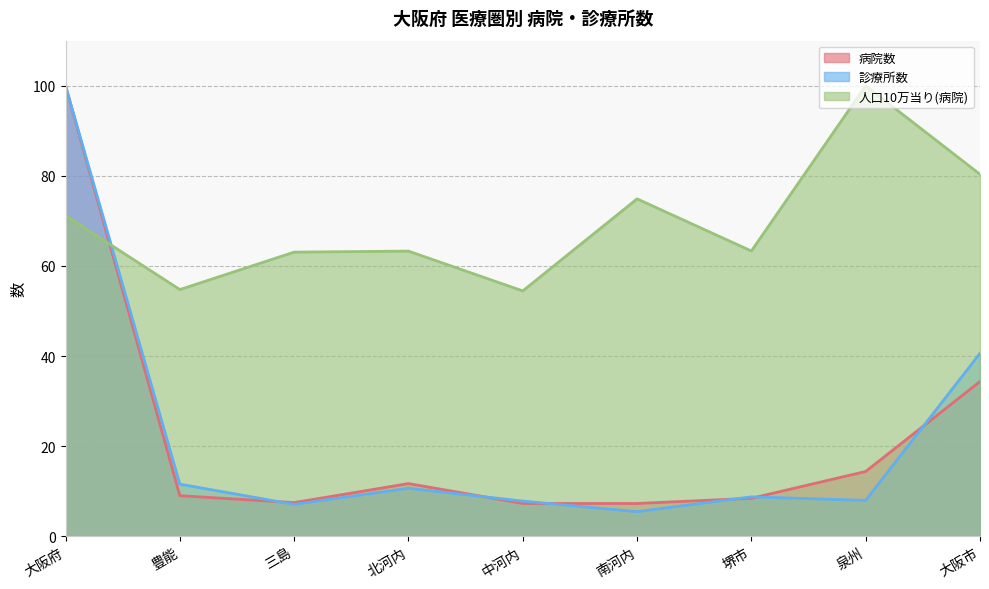

What is the difference between the 診療所数 values at 堺市 and 泉州?

0.8